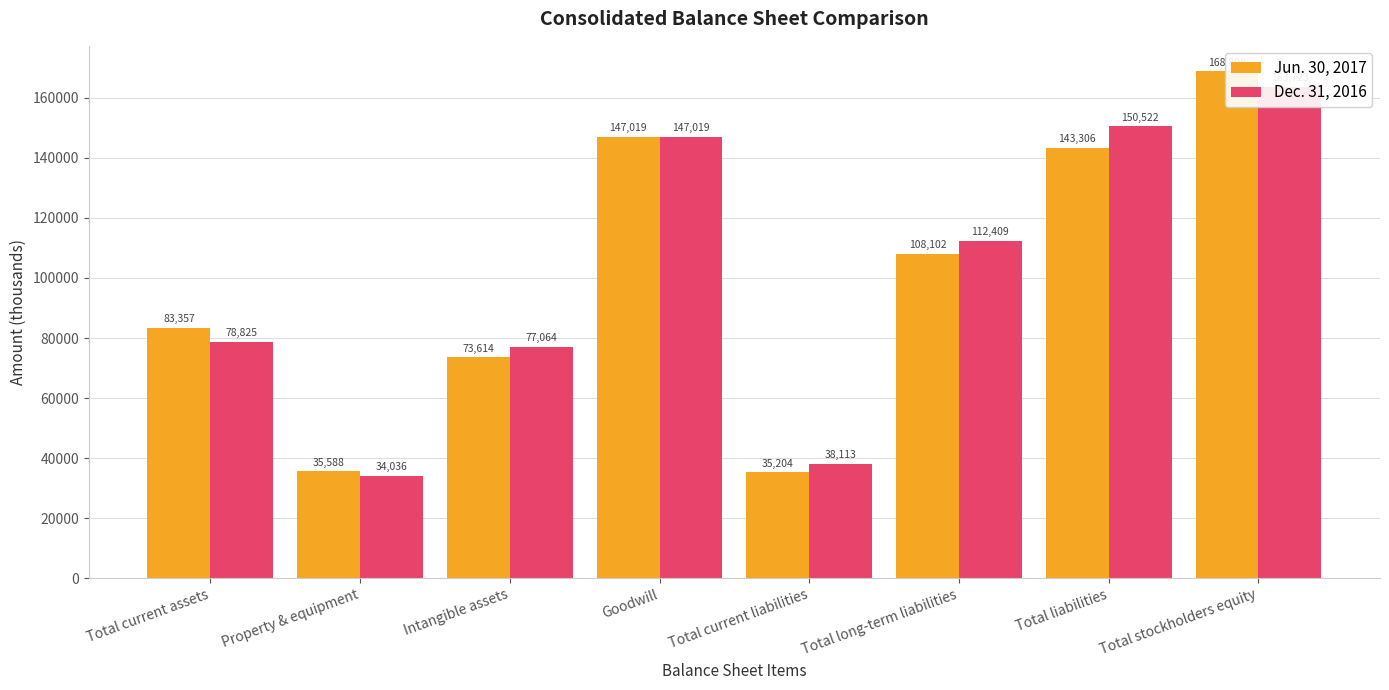

What is the average value of the Dec. 31, 2016 series?

100214